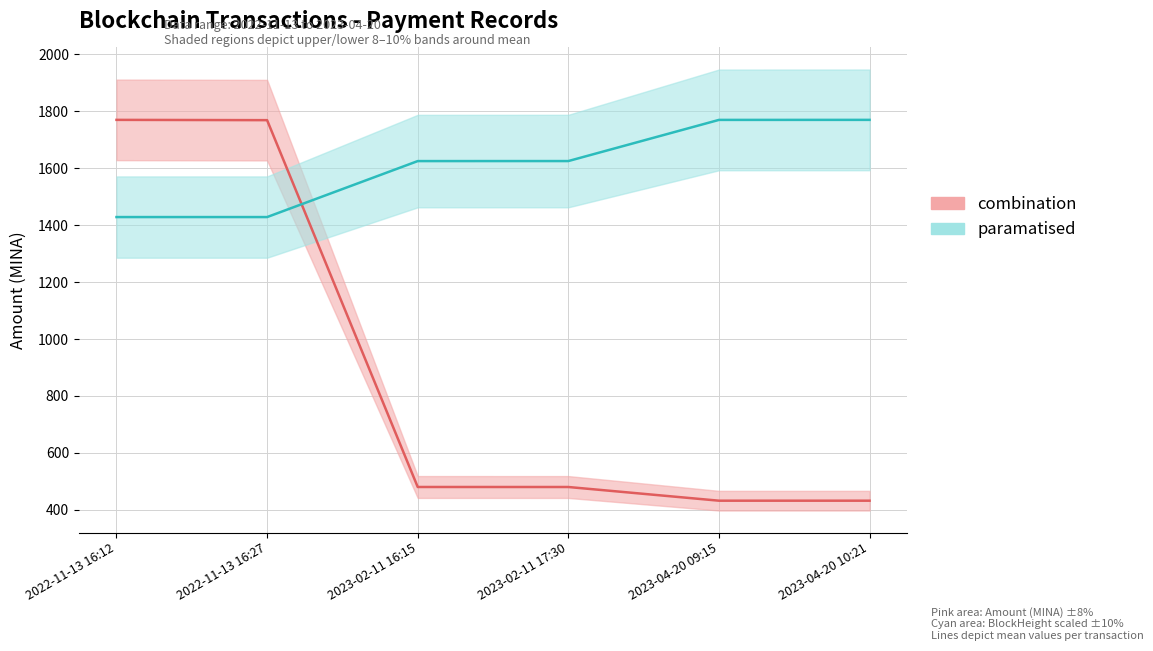

How many data points does each series have?

6